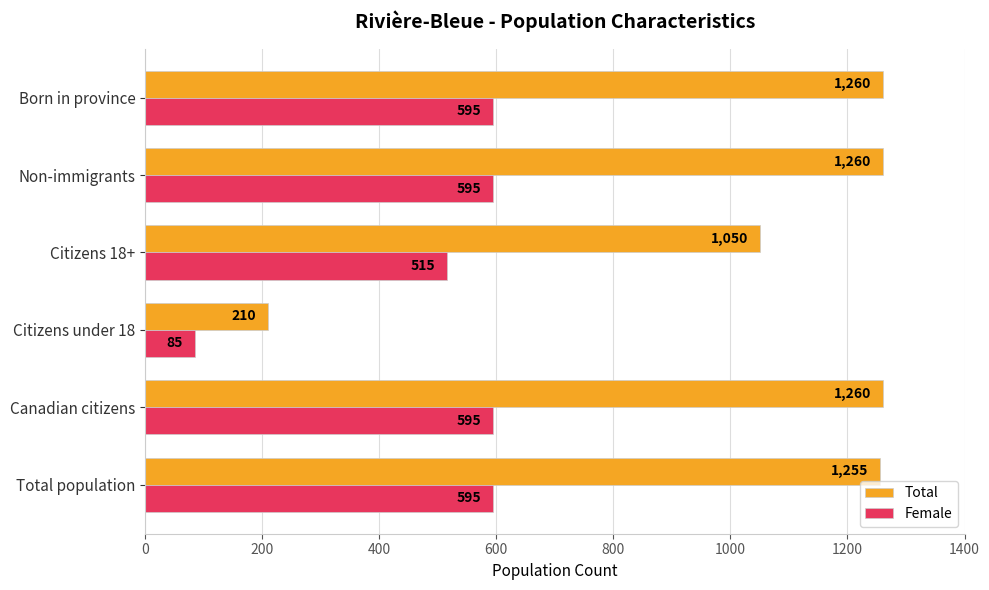

Which series has the largest range (max minus min)?

Total